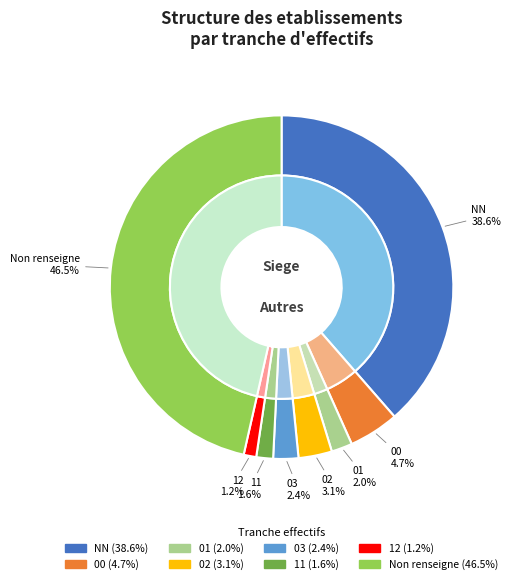

Does any single category account for the majority?

No